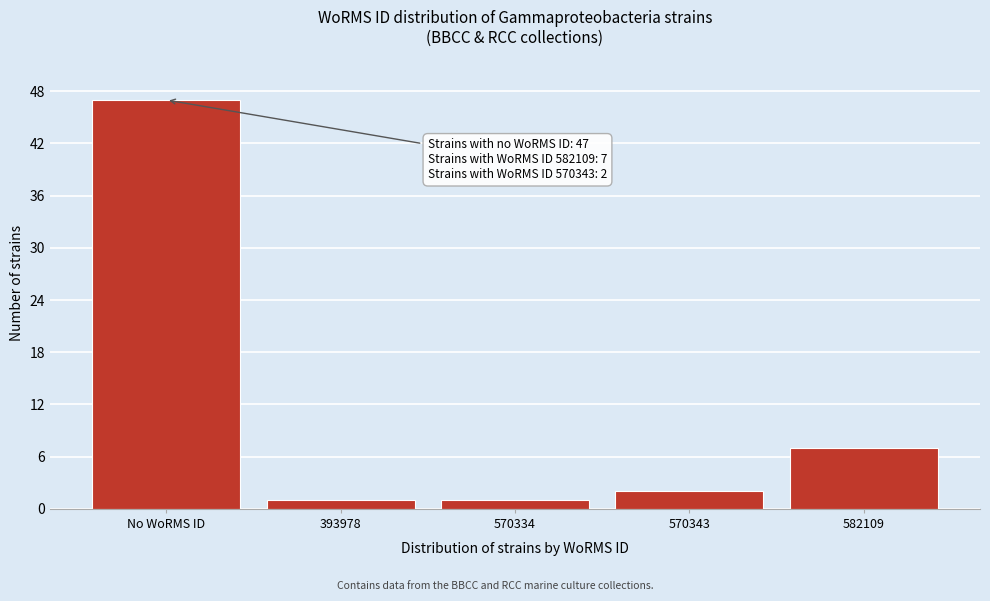

Reading left to right, transcribe all the data shown in this chart.

No WoRMS ID=47	393978=1	570334=1	570343=2	582109=7